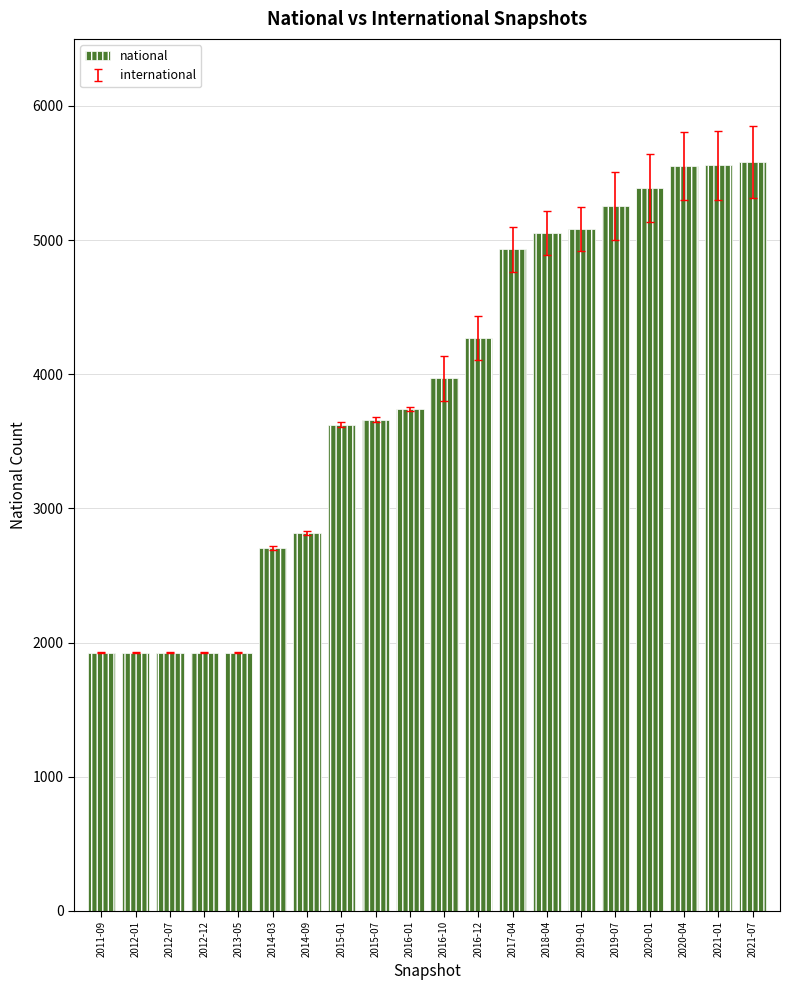

True or false: the data shows 2932 at 2020-01.

False